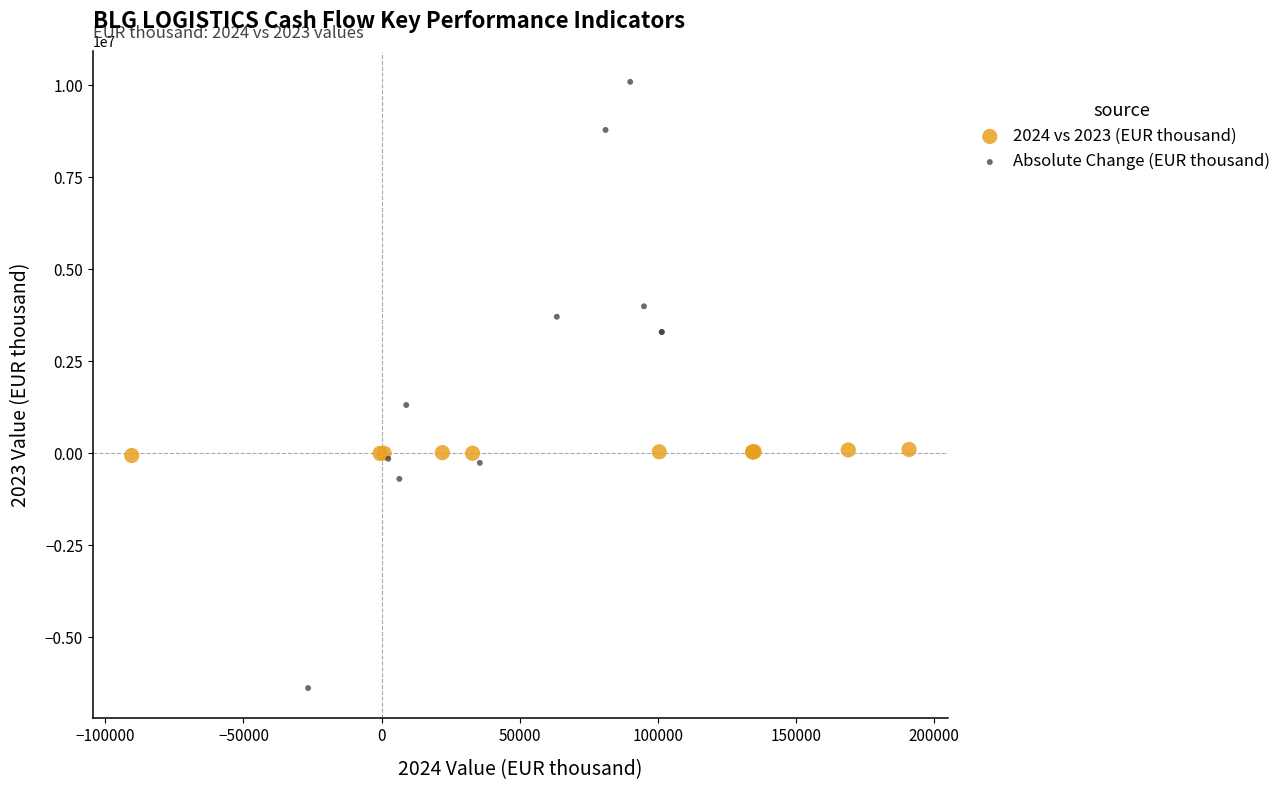

Which series contains the highest Y value?

Absolute Change (EUR thousand)